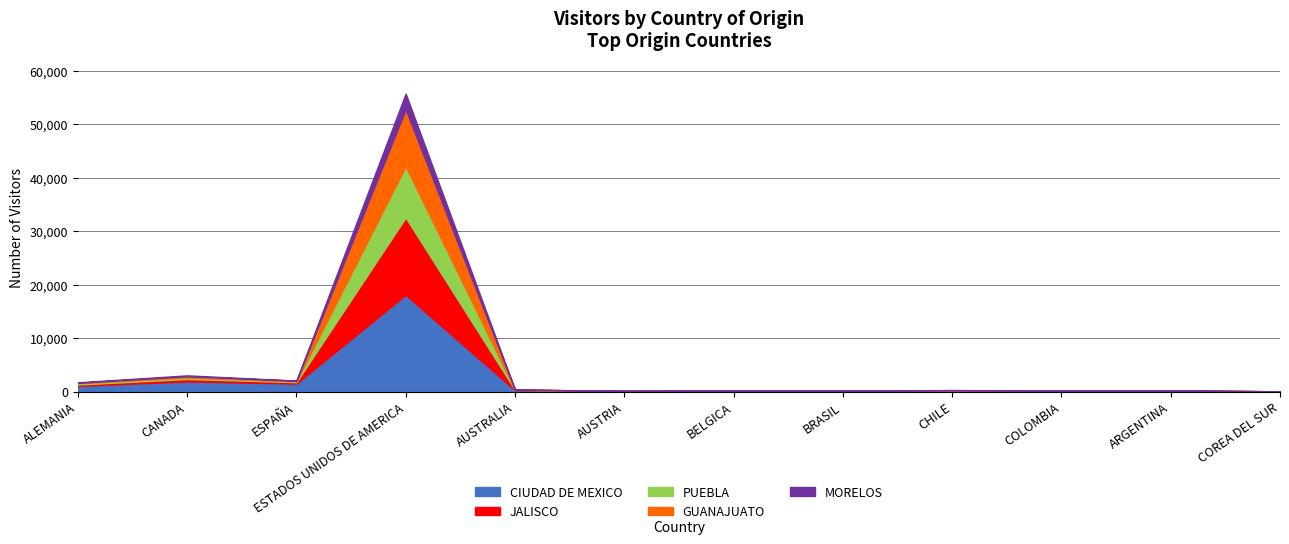

Which series has the largest total across all categories?

CIUDAD DE MEXICO